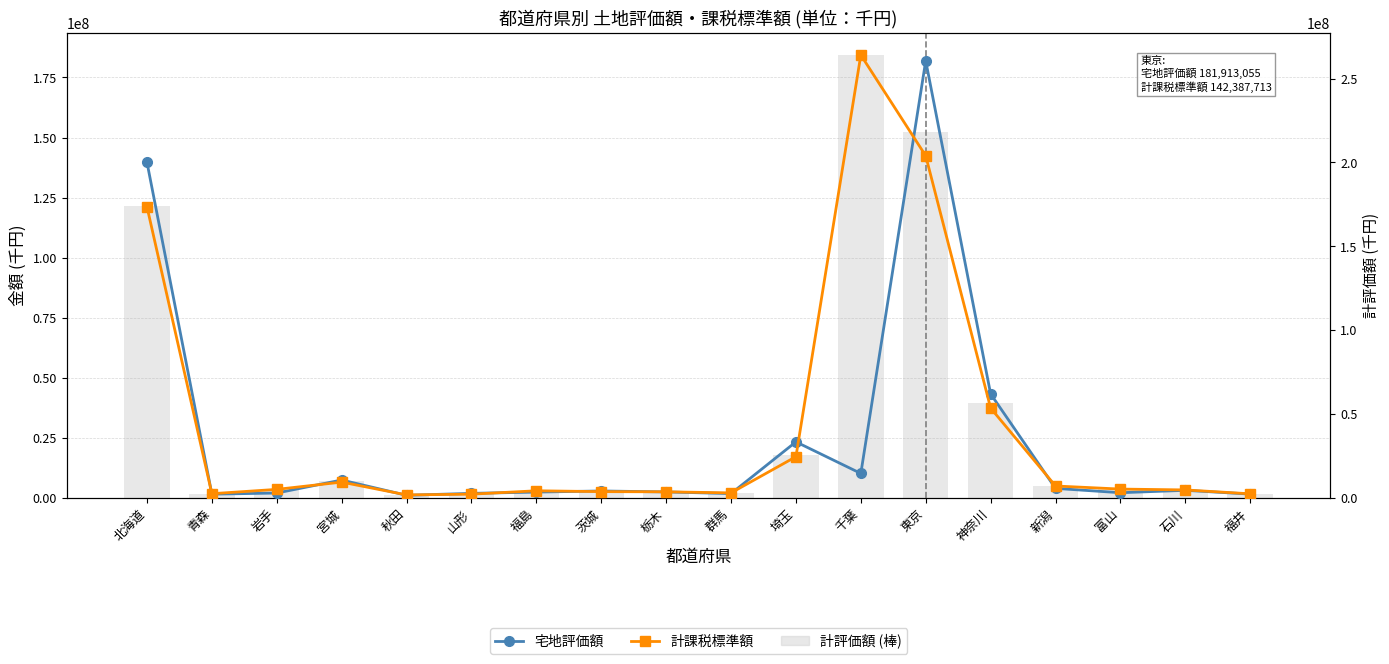

Which has a higher value, 福島 or 東京?

東京